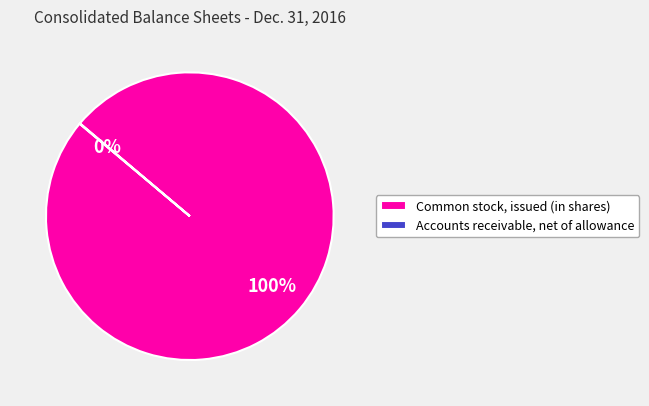

The Common stock, issued (in shares) slice represents 100% of the pie. True or false?

True